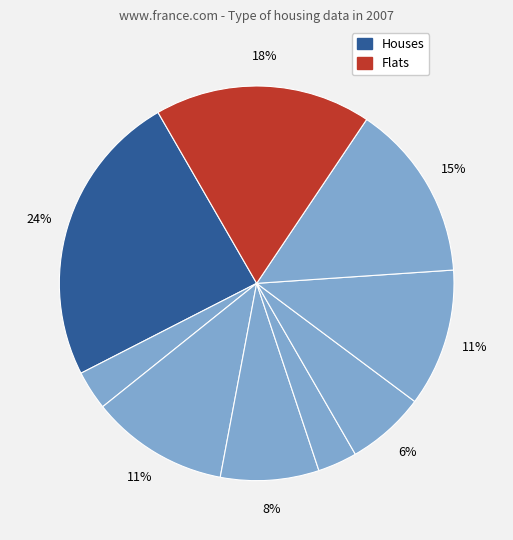

Count the number of slices in the pie.

9